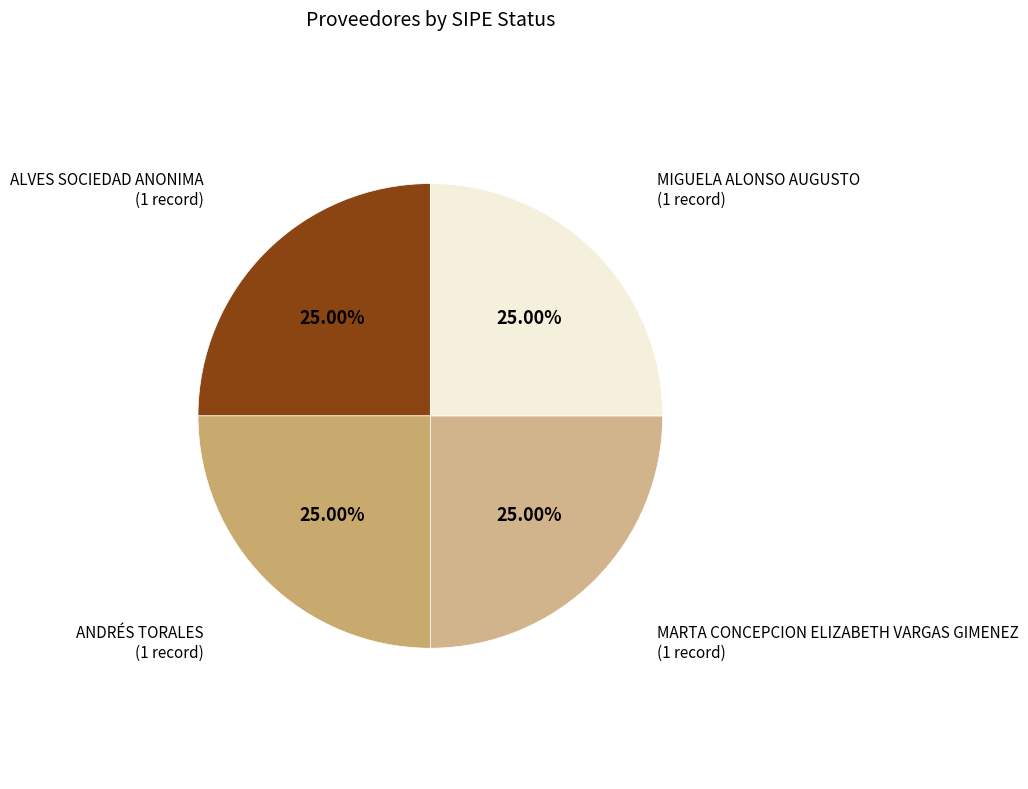

Does any single category account for the majority?

No